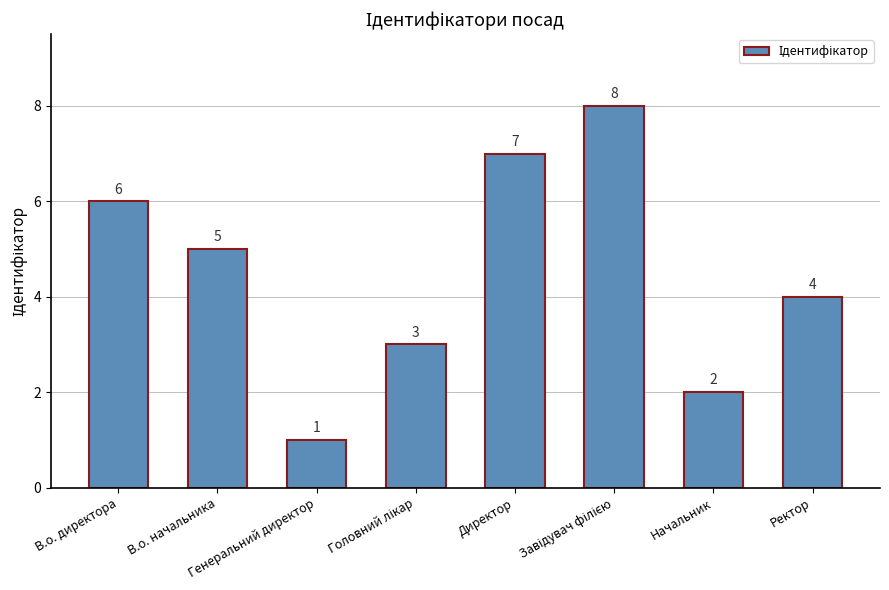

What is the maximum value shown in the chart?

8